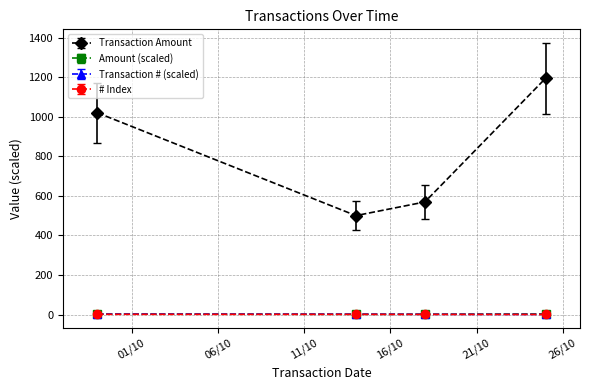

Which series has the largest range (max minus min)?

Transaction Amount